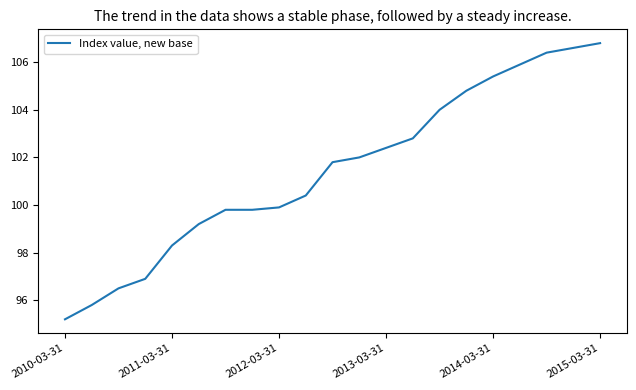

What is the average value?

101.5